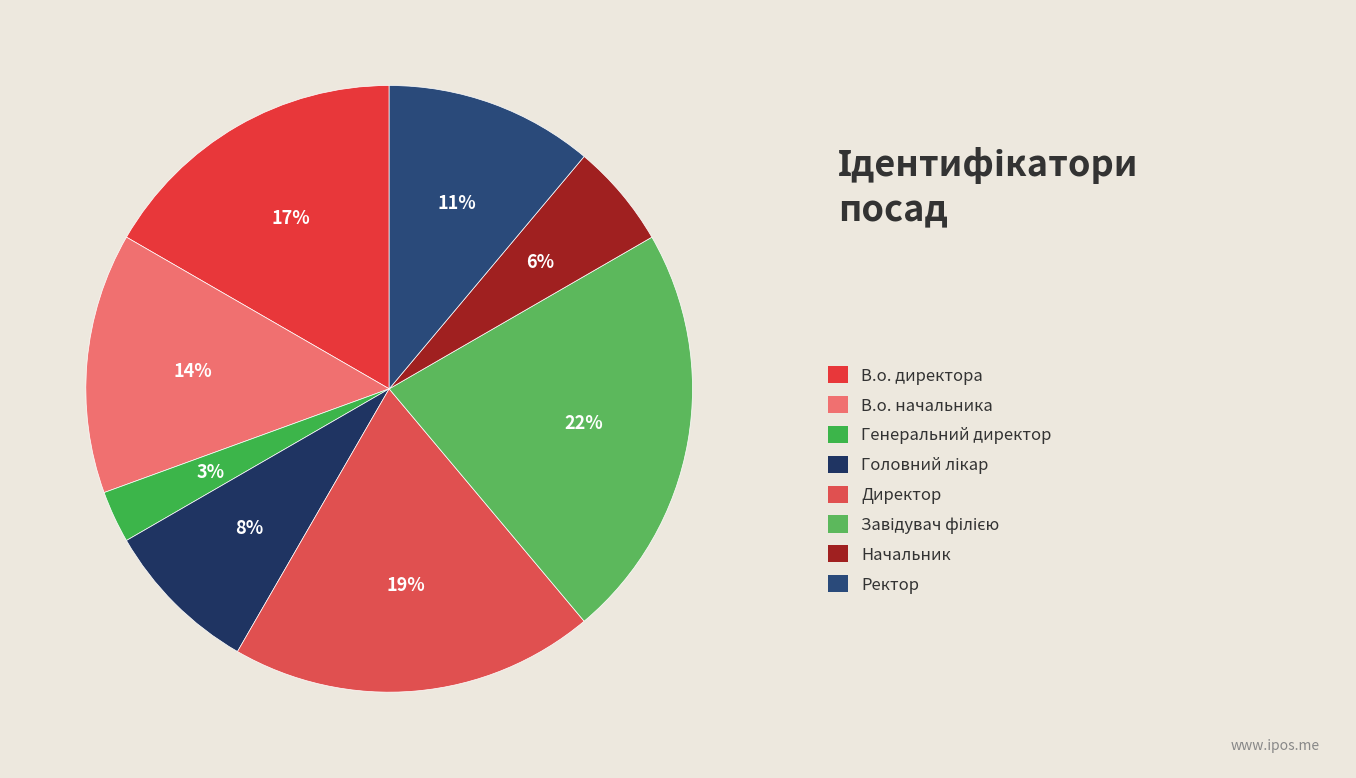

Which slice is the largest?

Завідувач філією